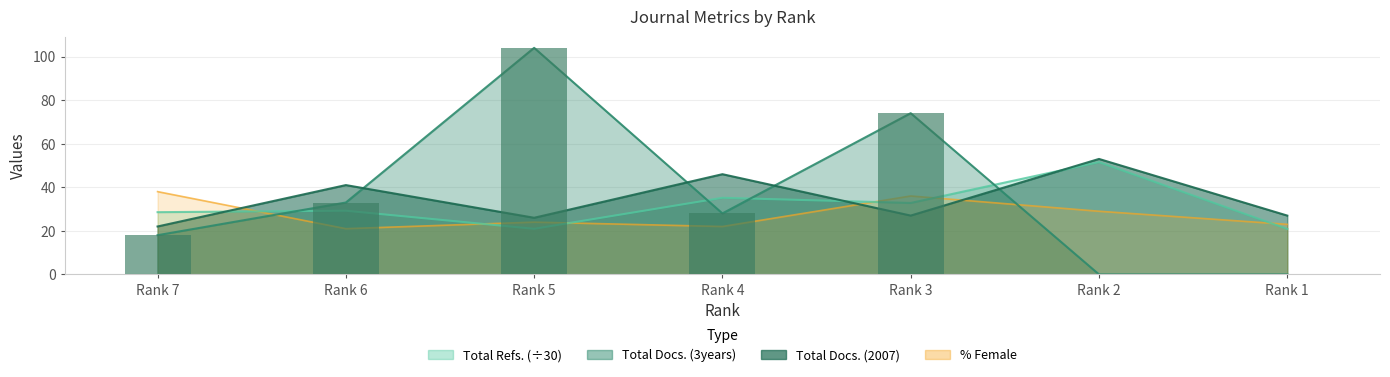

The chart shows a value of 26 at Rank 3. True or false?

False